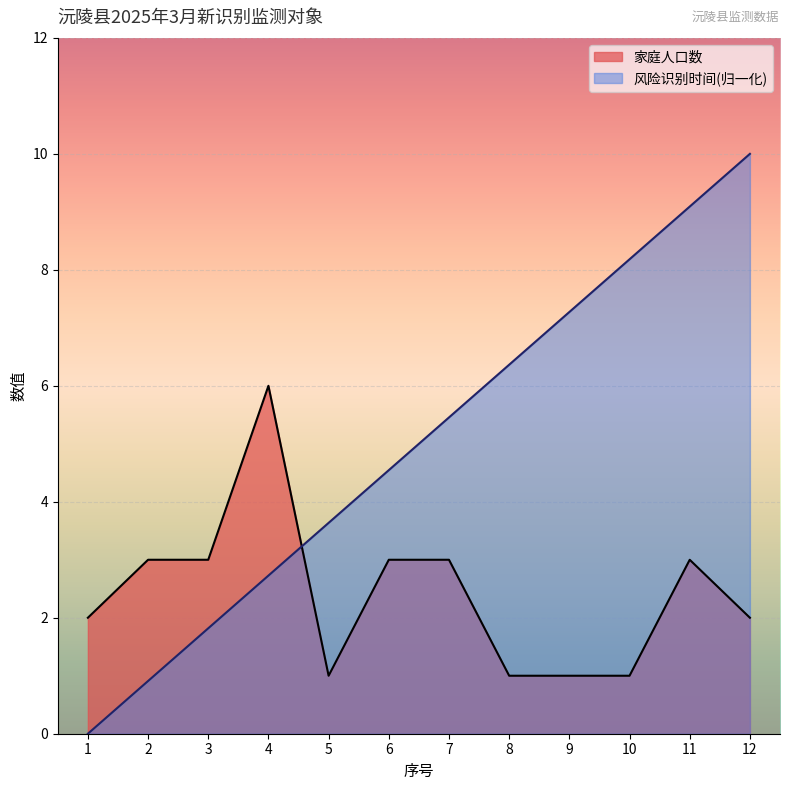

The value of 风险识别时间 at 2 is 0.9. True or false?

True